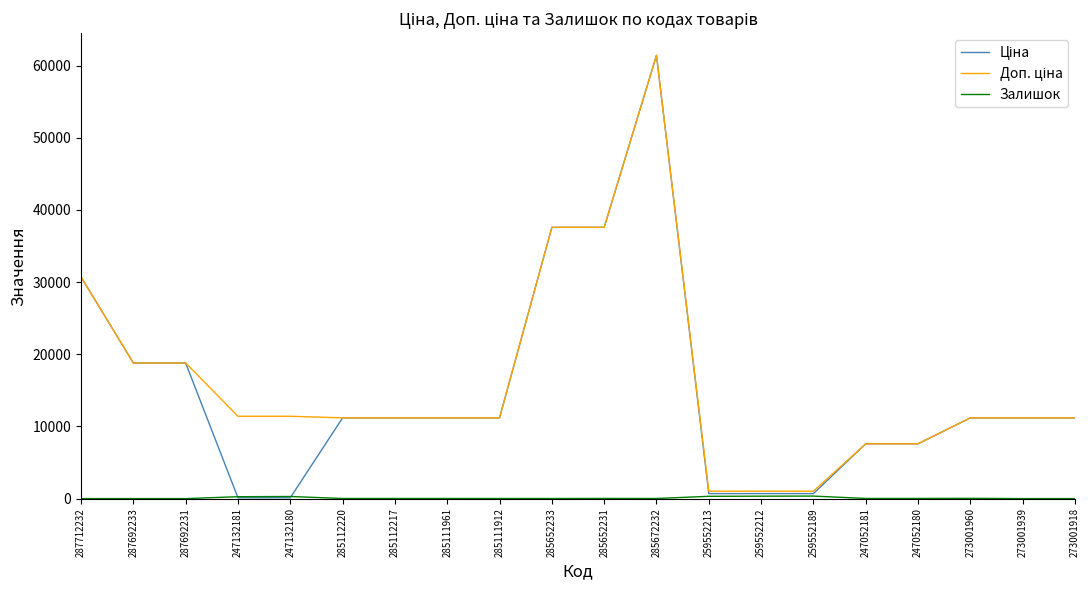

At which category is the sum across all series the highest?

285672232